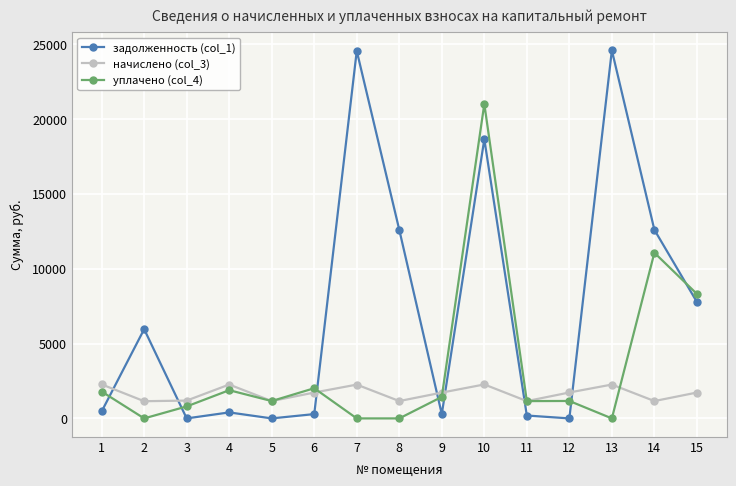

What is the difference between the highest and lowest values at 7?

24538.7